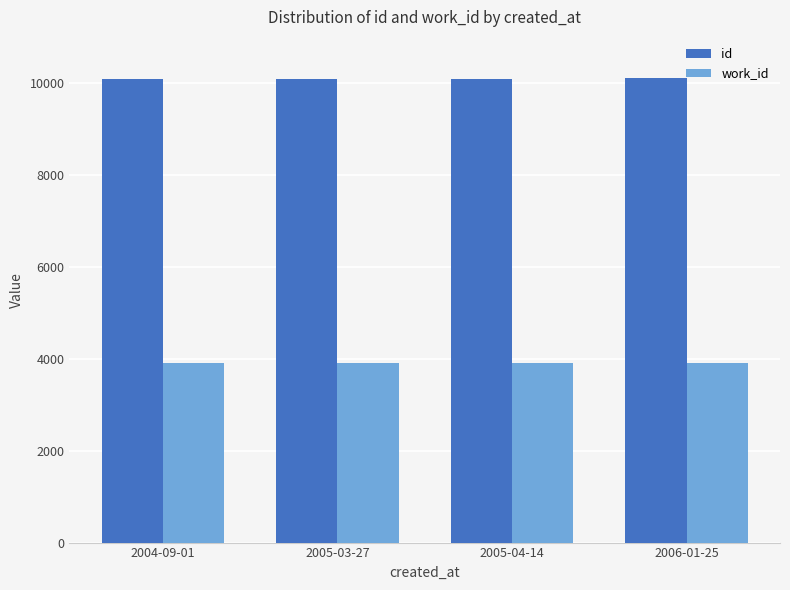

Count the number of data series in this chart.

2